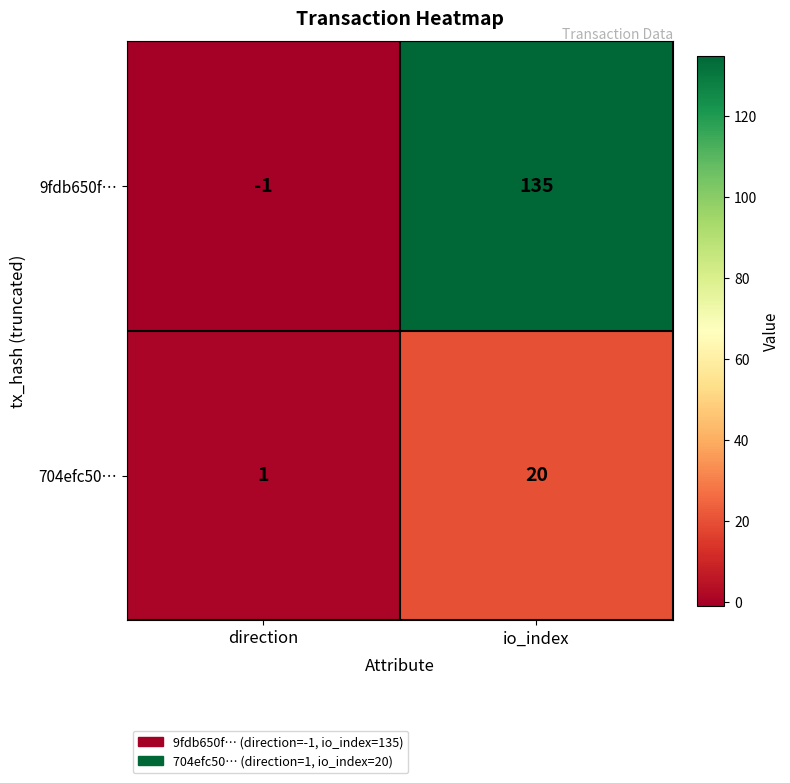

Is the value of 9fdb650f… at direction greater than the value of 704efc50… at direction?

No